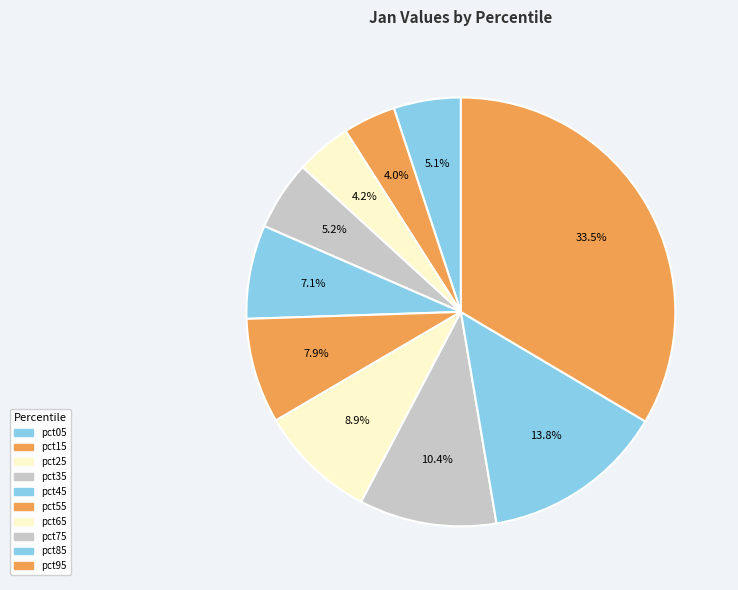

How many segments does this pie chart have?

10